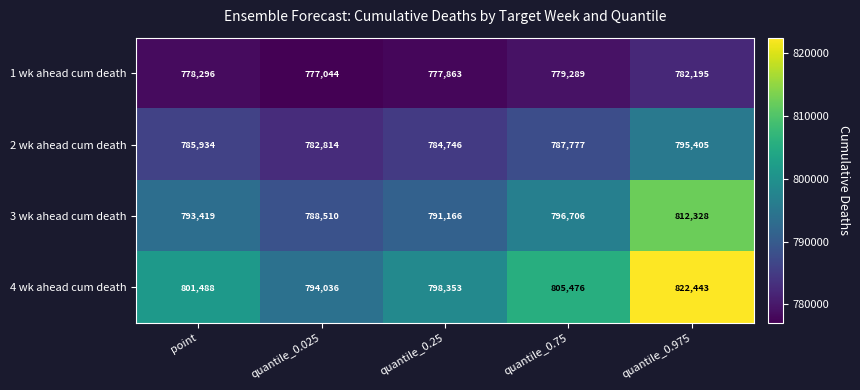

What is the minimum value for 4 wk ahead cum death?

794036